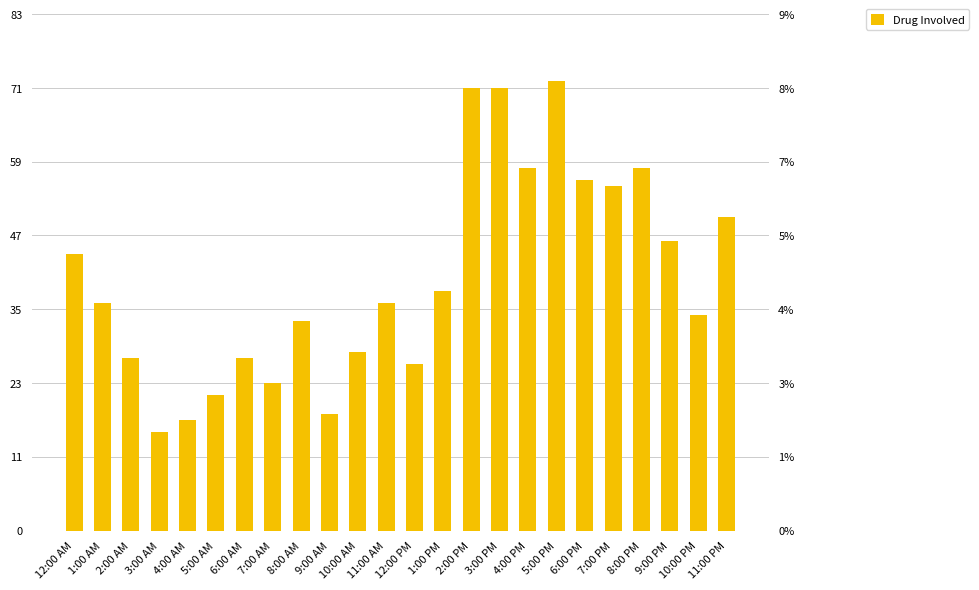

What is the smallest value displayed?

16